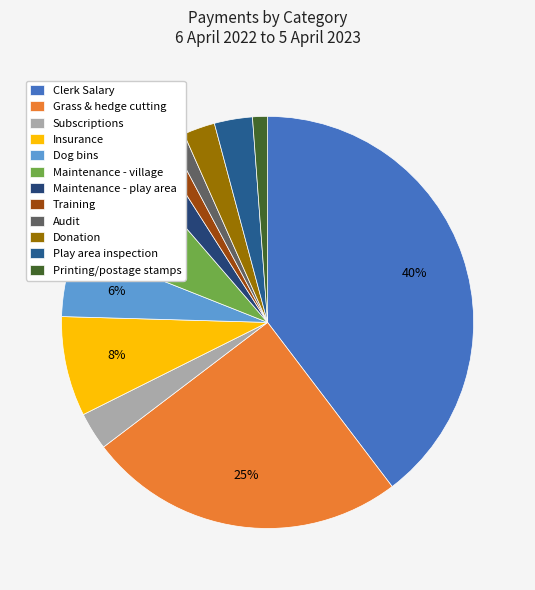

The Subscriptions slice represents 1% of the pie. True or false?

False